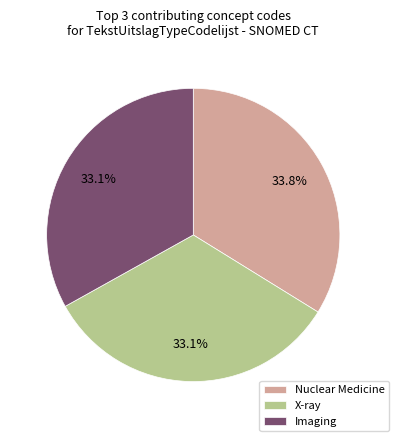

What is the ratio of the value at Imaging to the value at X-ray?

1.0